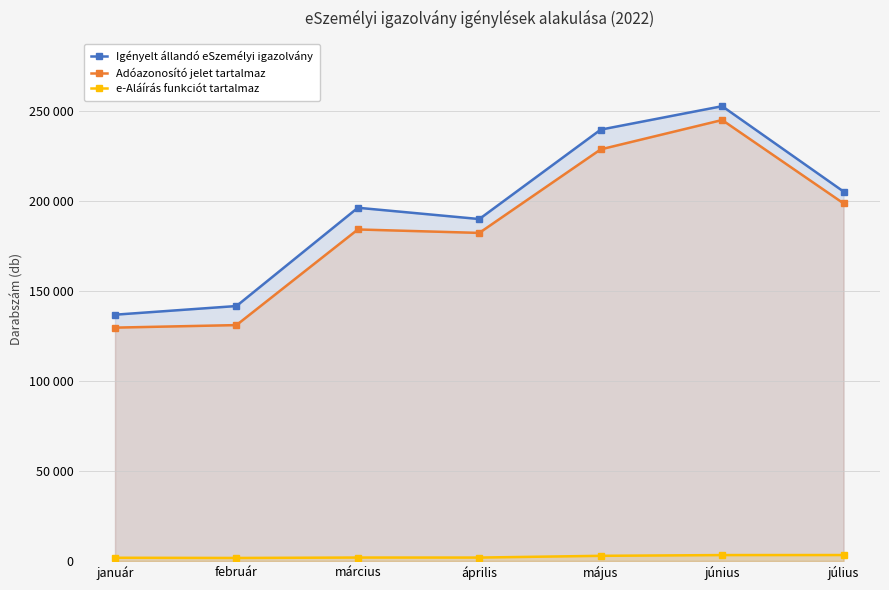

Which has a higher value, január or május?

május